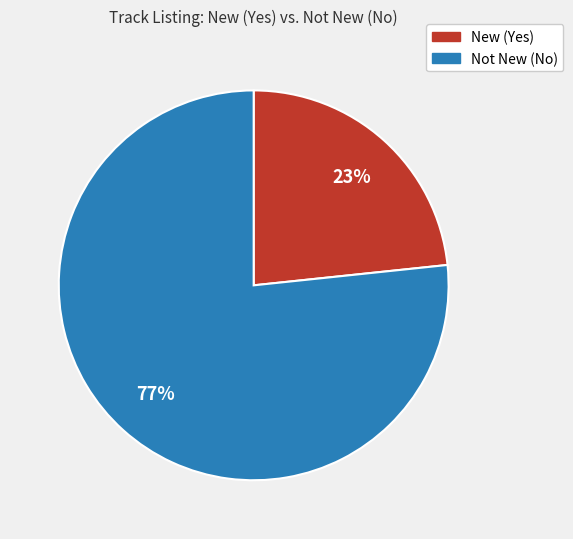

Is there any slice that represents more than half of the pie?

Yes